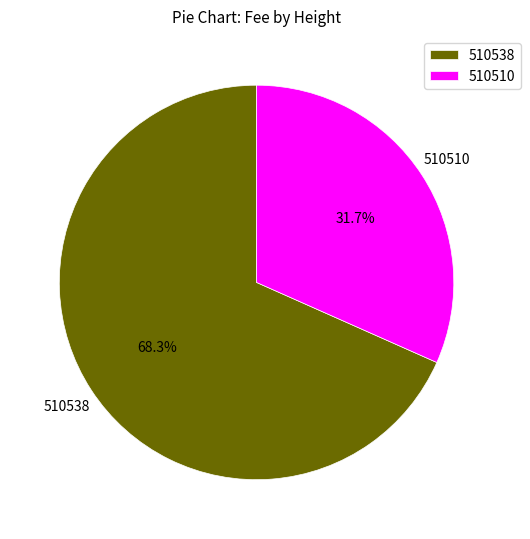

To the nearest percent, what is the combined percentage of 510510 and 510538?

100%